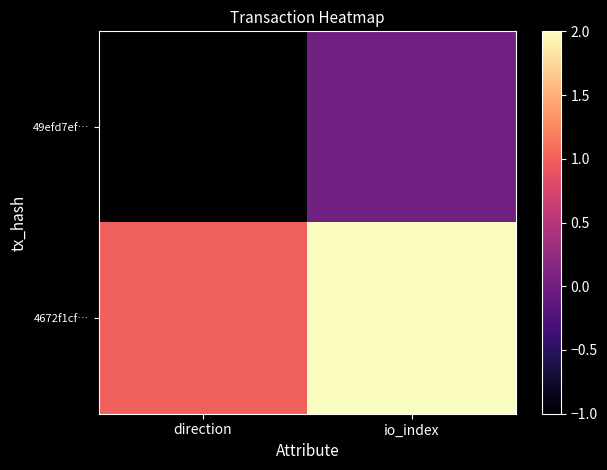

At io_index, list the series in order from smallest to largest.

49efd7ef…, 4672f1cf…